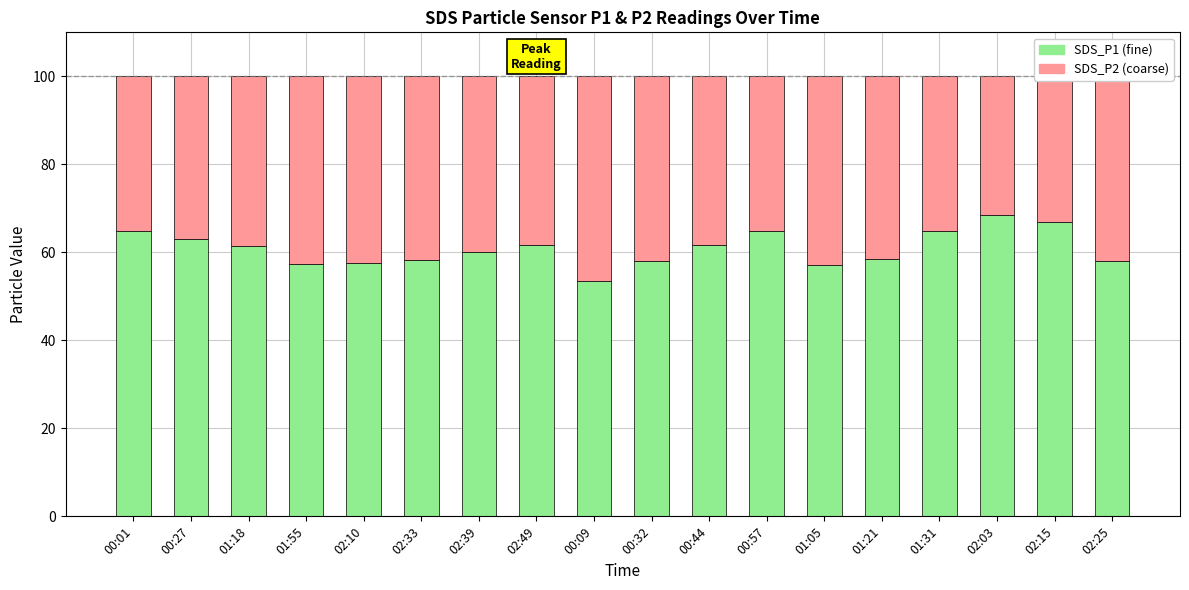

What is the total value across all series at 01:21?

100.0